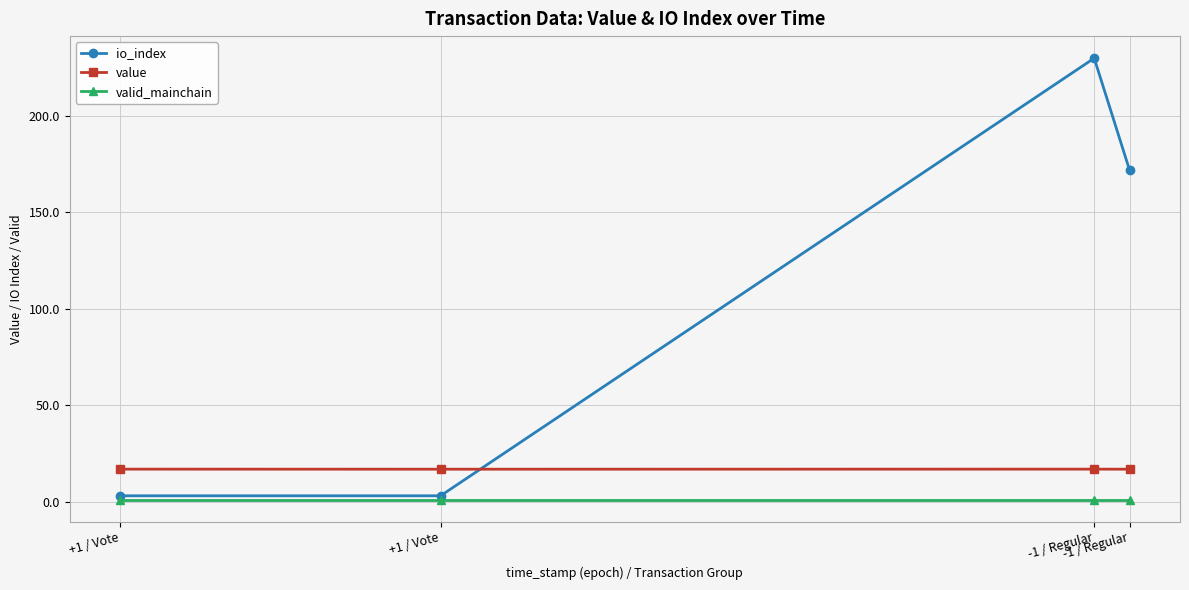

How many lines are shown in the chart?

3